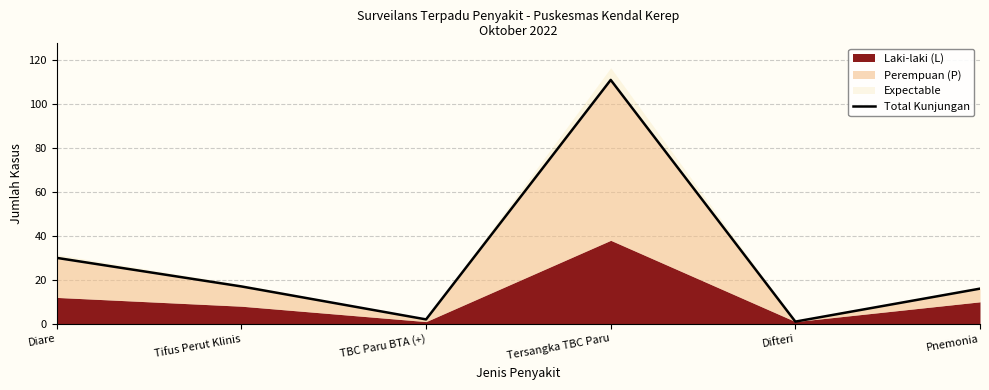

Read the value at Tersangka TBC Paru, to the nearest 50.

100